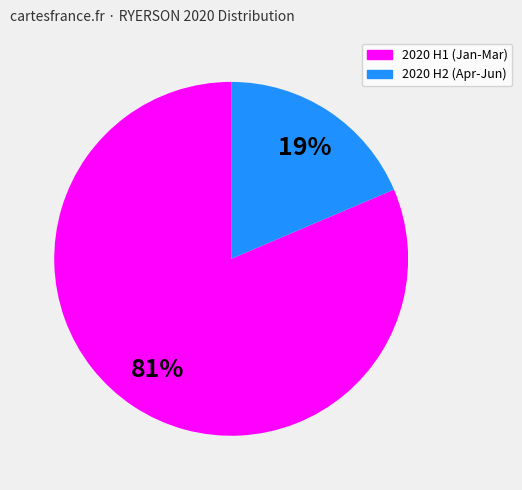

Is there a majority slice in this chart?

Yes